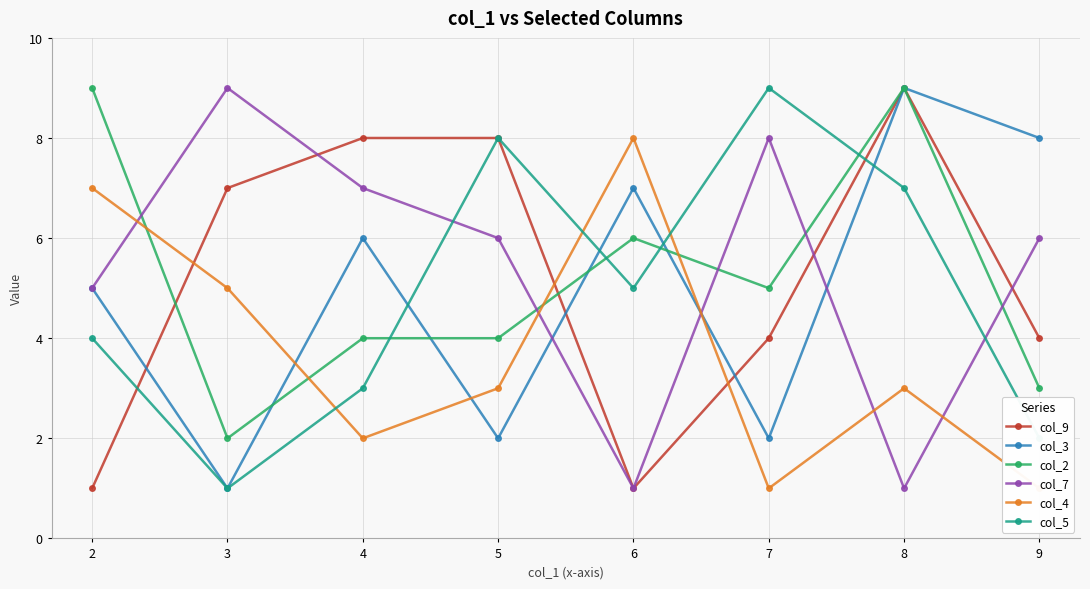

The col_4 series shows 3 at 5. True or false?

True